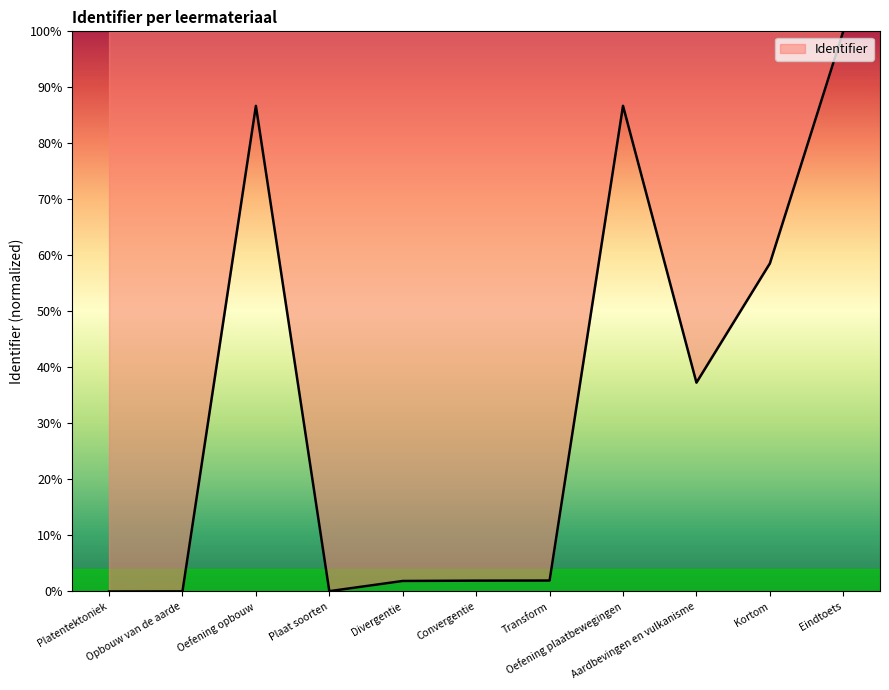

What is the greatest value displayed?

100.0